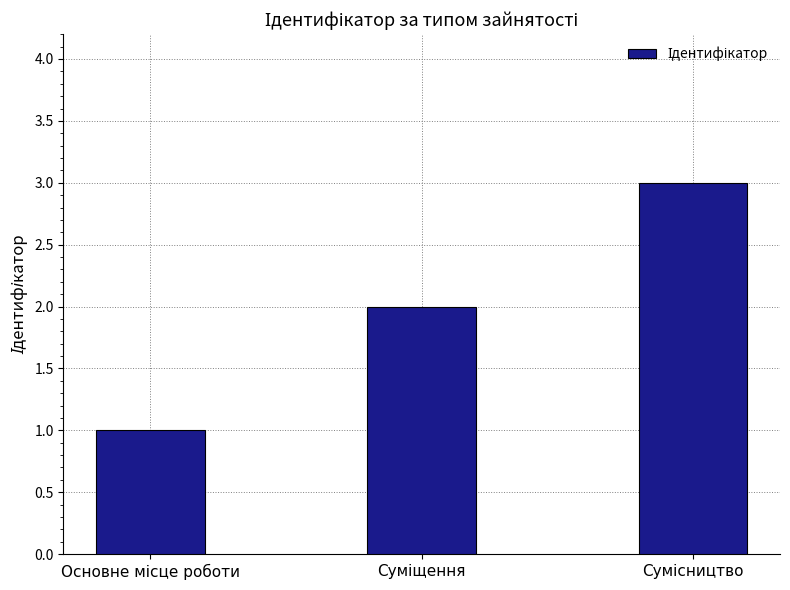

What is the sum of all values?

6